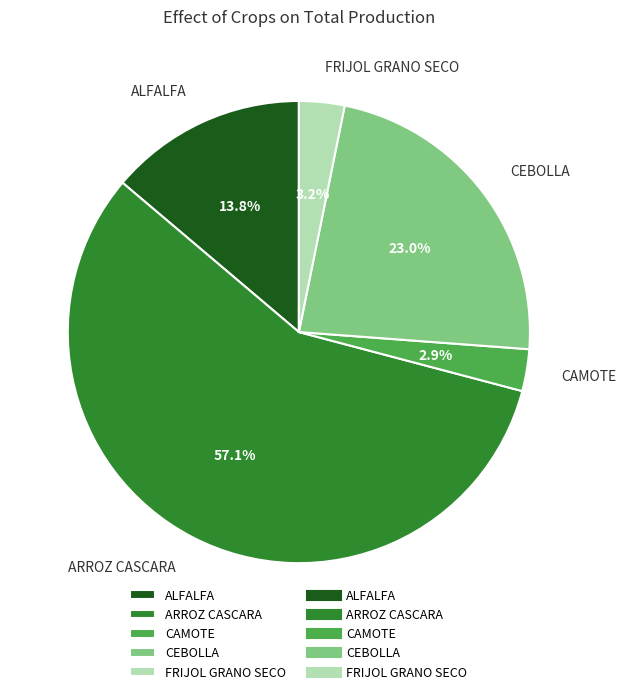

Combined, do CAMOTE and ARROZ CASCARA account for over 50%?

Yes